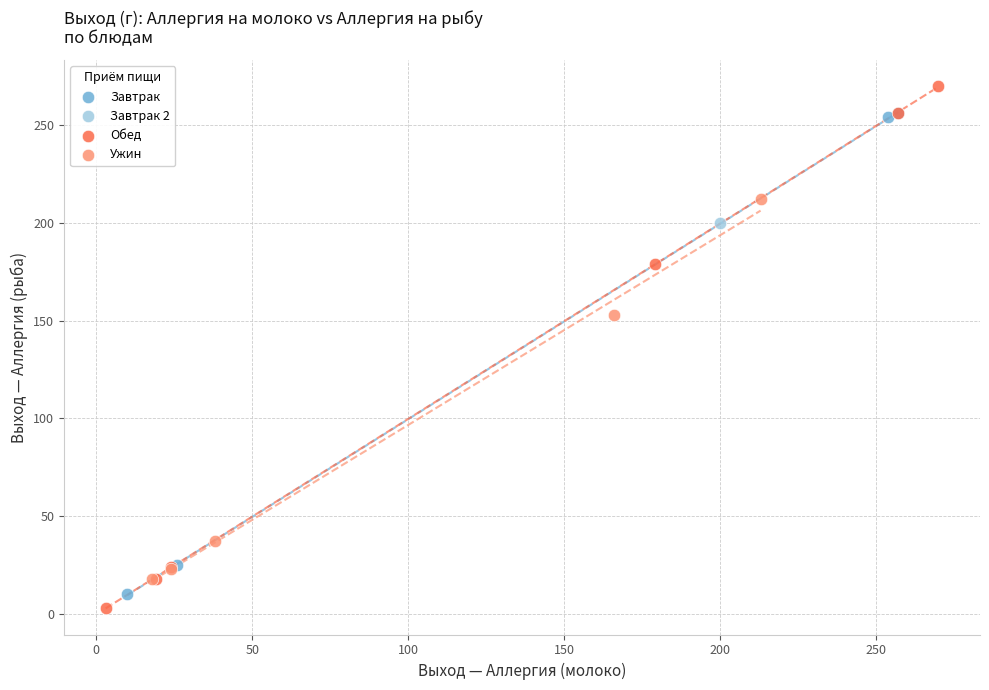

Which series contains the lowest Y value?

Обед